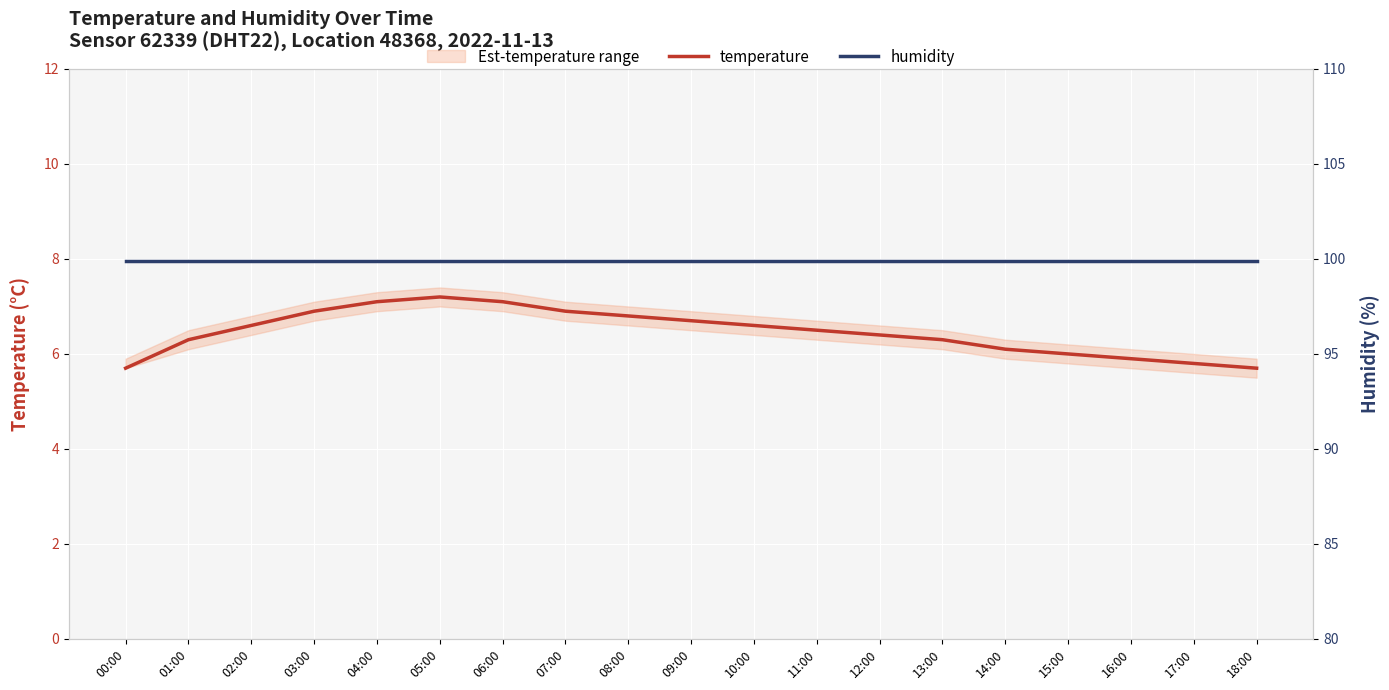

List the series in order of their overall mean, lowest first.

temperature, humidity